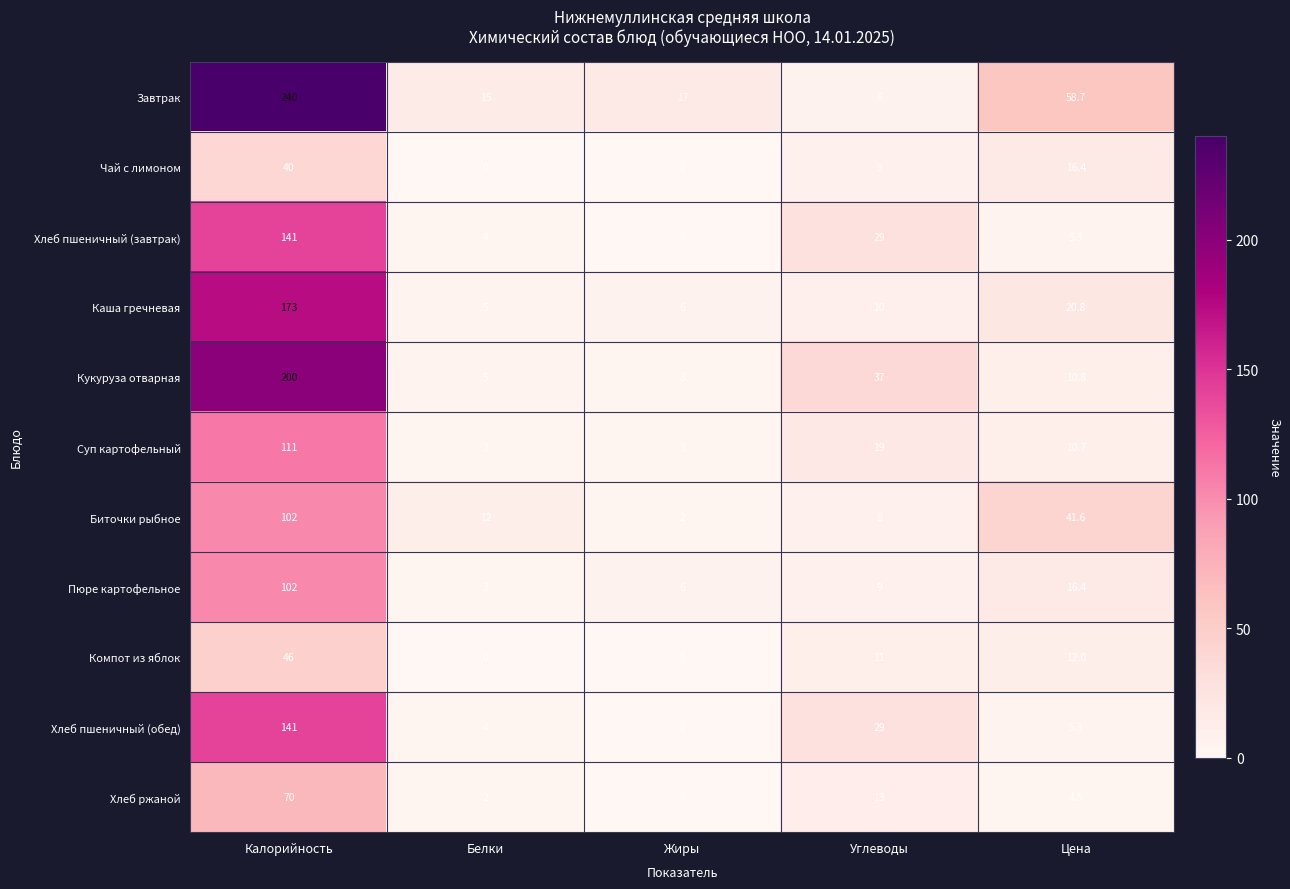

True or false: Биточки рыбное has a value of 12.0 at Белки.

True